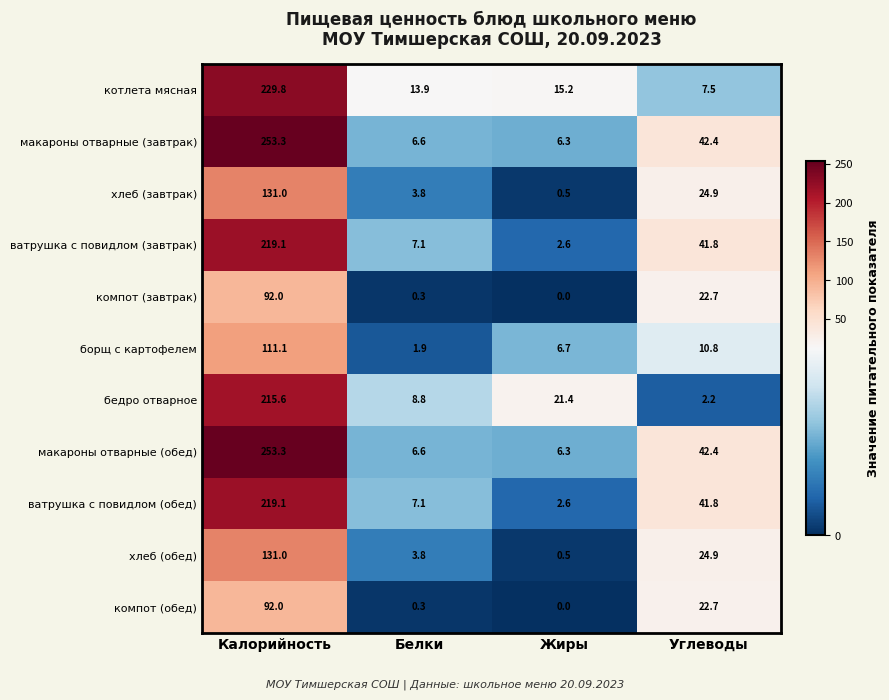

What is the difference between the компот (завтрак) values at Жиры and Белки?

0.3